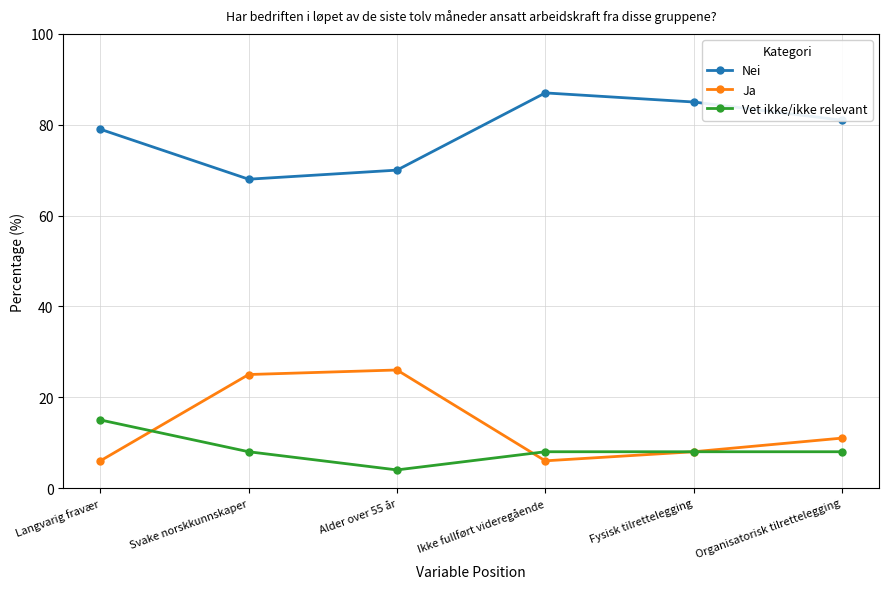

What are all the series names shown in the legend?

Nei, Ja, Vet ikke/ikke relevant